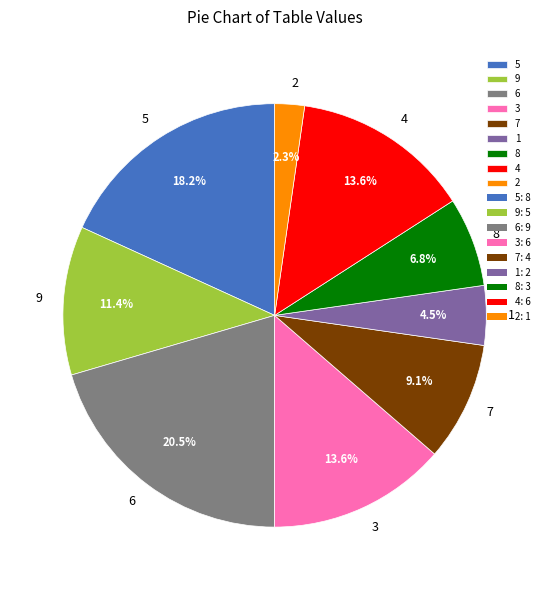

To the nearest percent, what is the combined percentage of 7 and 5?

27%